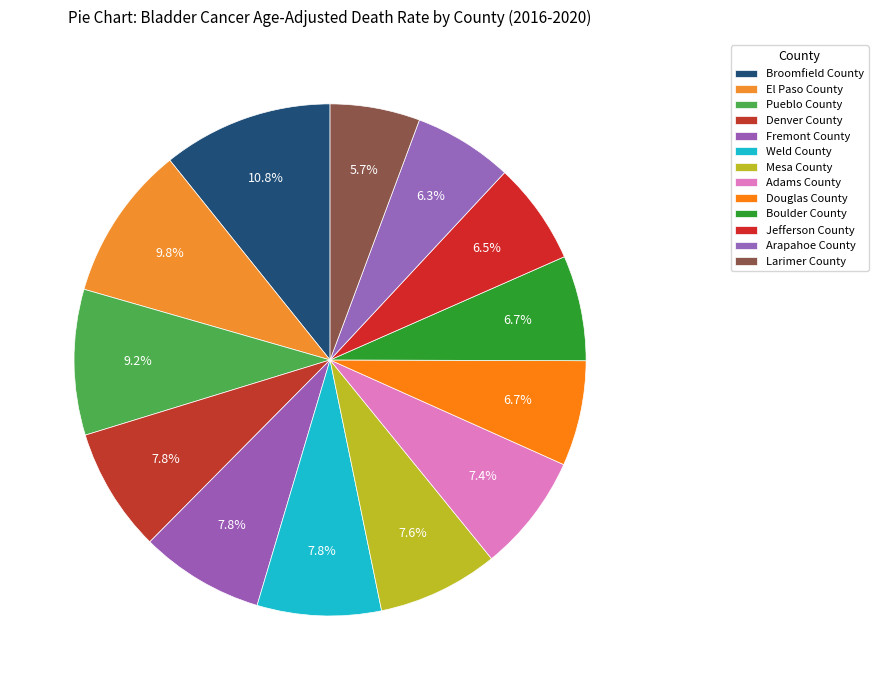

Count the number of slices in the pie.

13